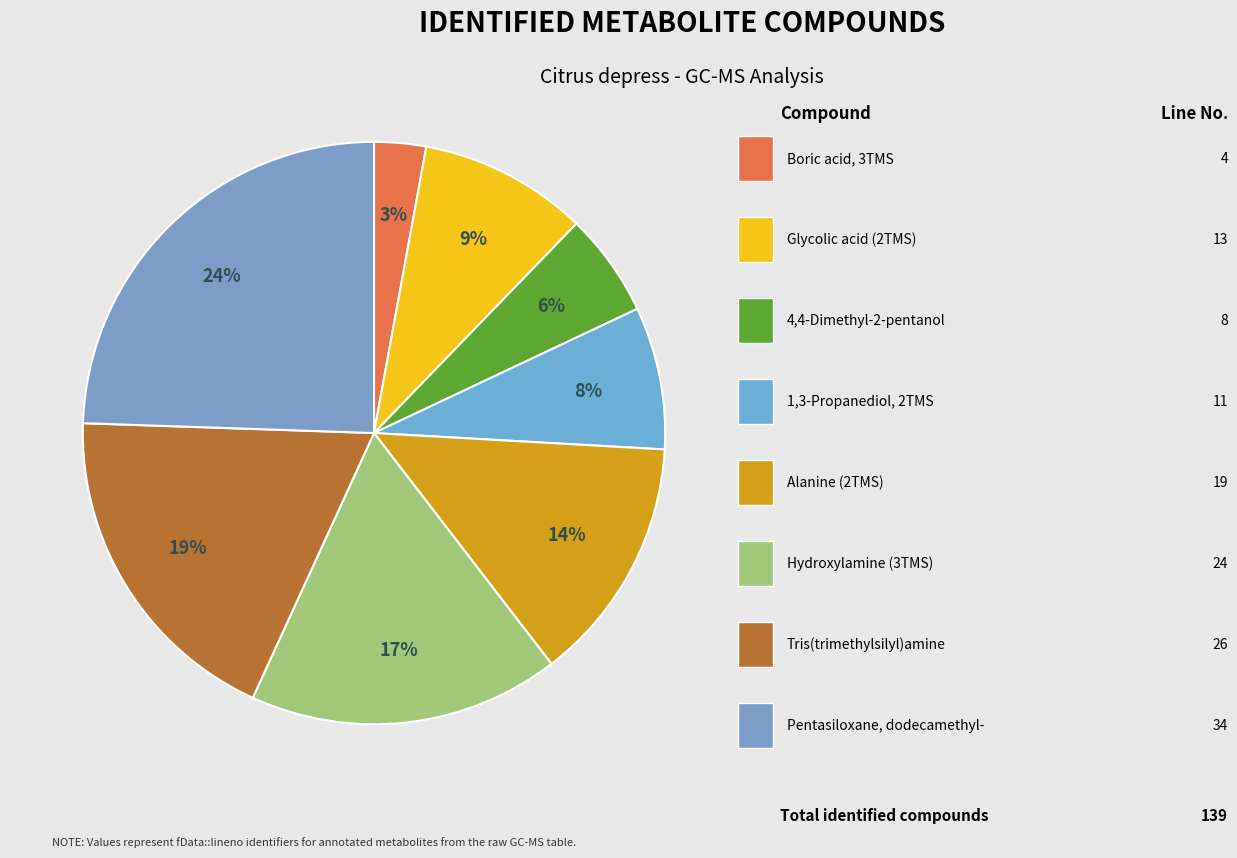

How many slices are in this pie chart?

8